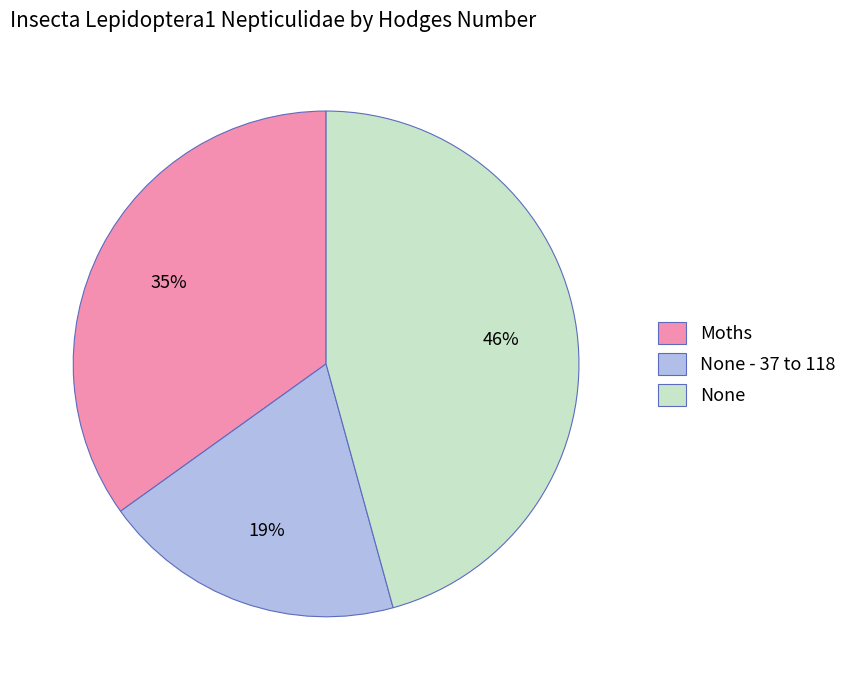

Approximately how many times larger is the value at None compared to None - 37 to 118?

2.4